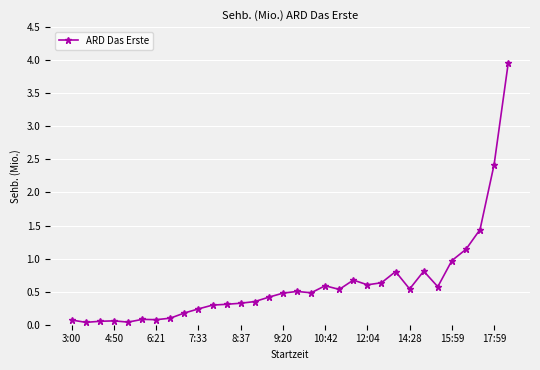

What is the difference between the second highest and minimum values?

2.4